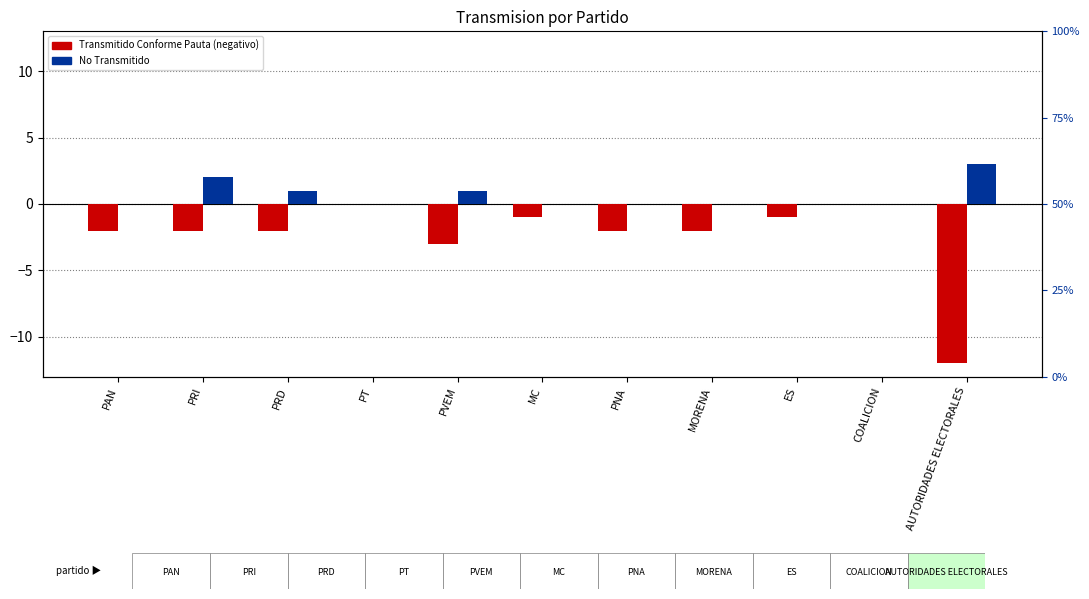

Rank the categories by NO TRANSMITIDO value from lowest to highest.

PAN, PT, MC, PNA, MORENA, ES, COALICION, PRD, PVEM, PRI, AUTORIDADES ELECTORALES